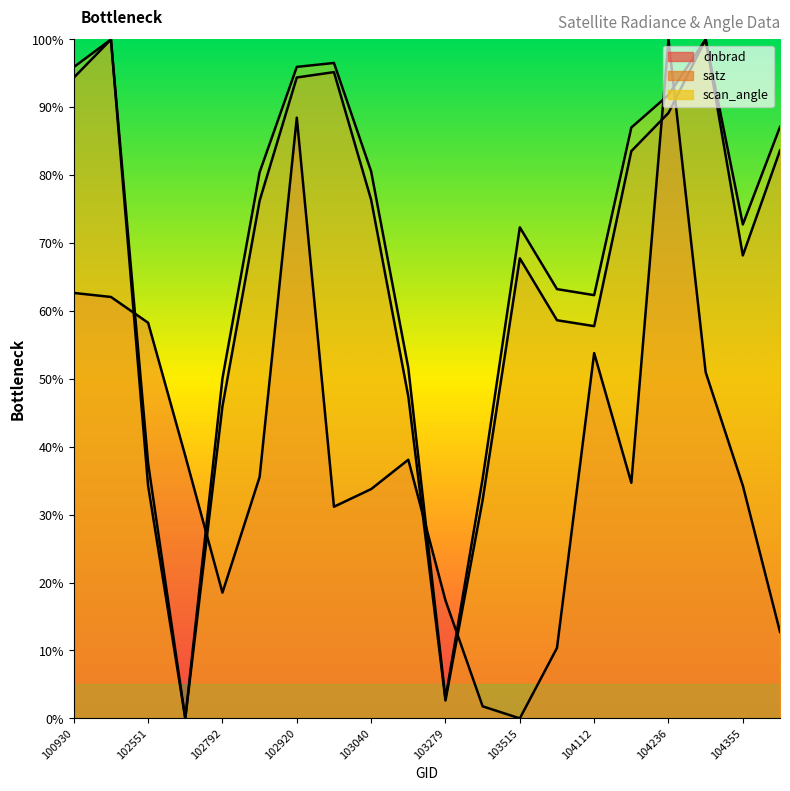

How many lines are shown in the chart?

3